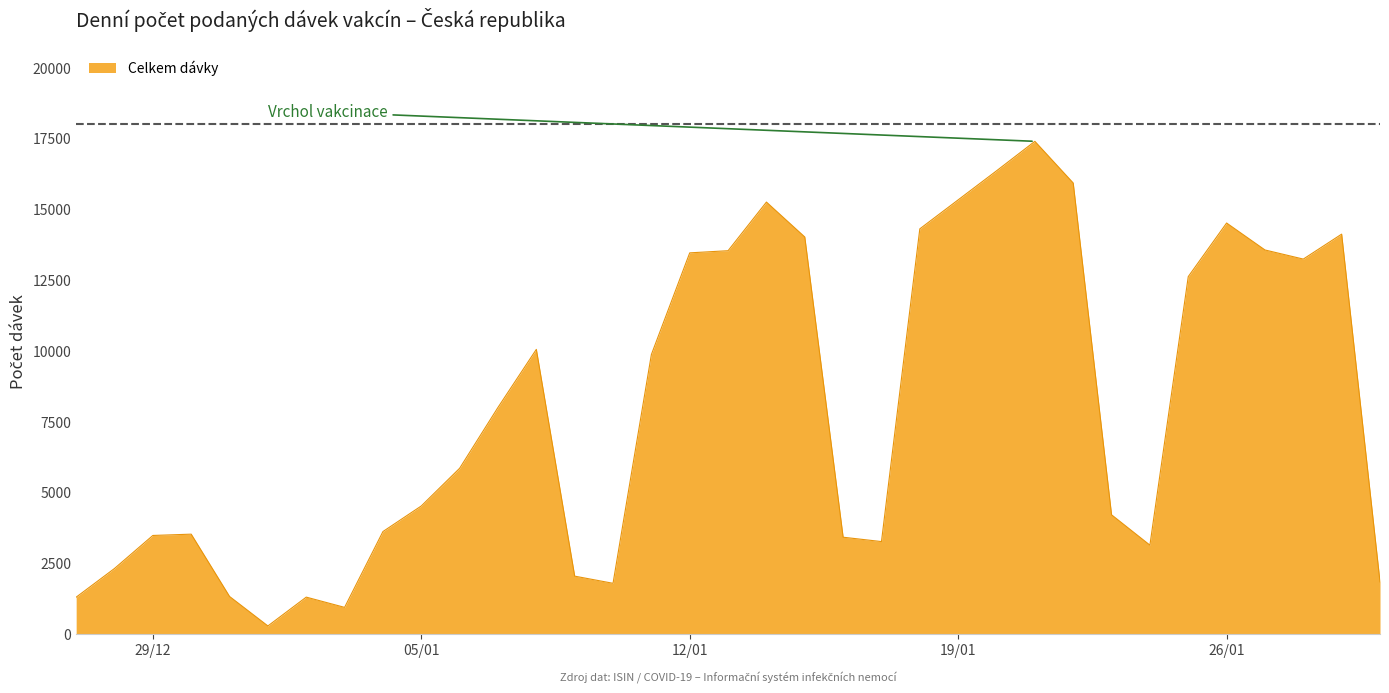

What is the difference between the maximum and minimum values?

17117